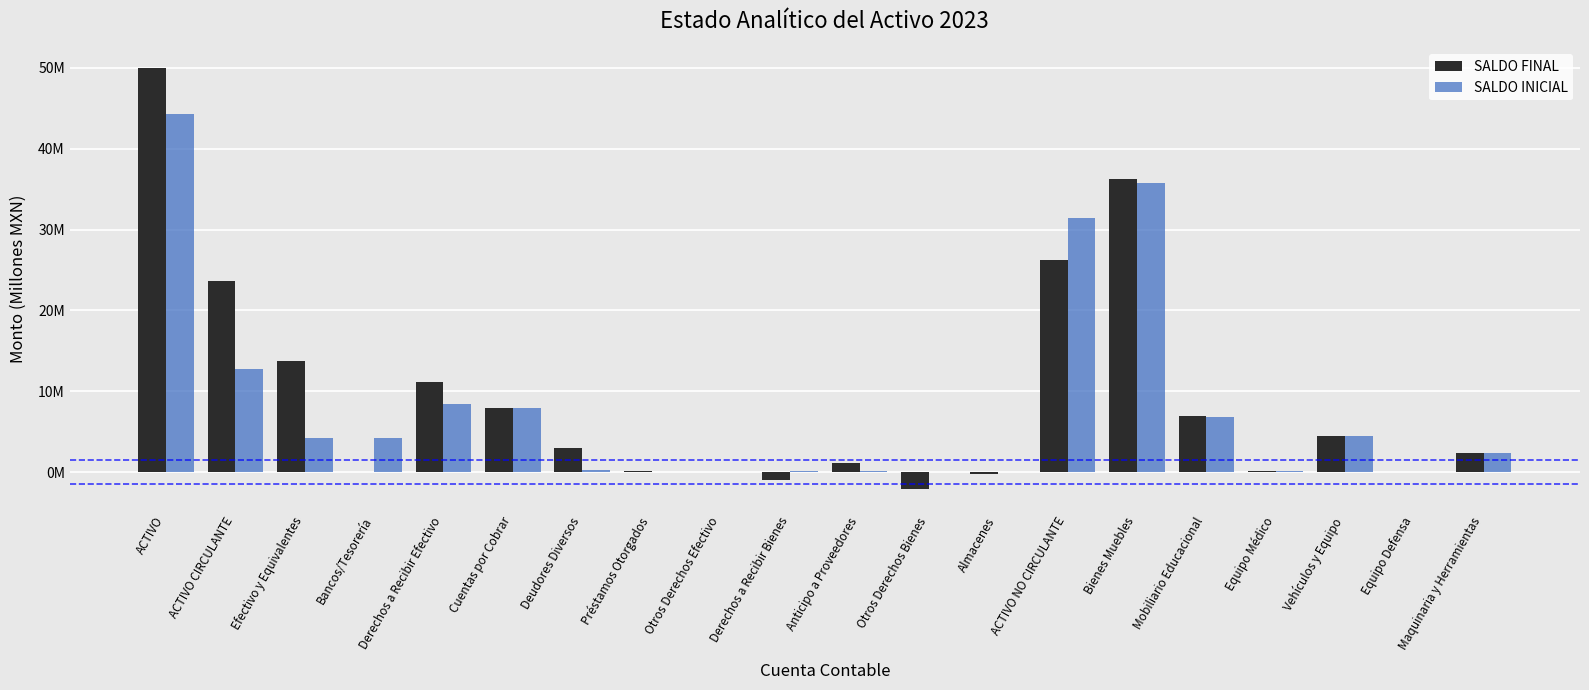

True or false: SALDO INICIAL has a value of 10.4 at Cuentas por Cobrar.

False